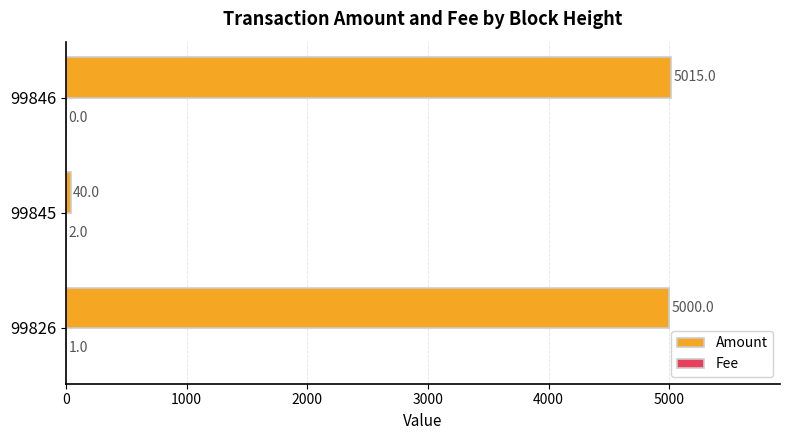

Is it true that Amount equals 2894 at 99826?

False